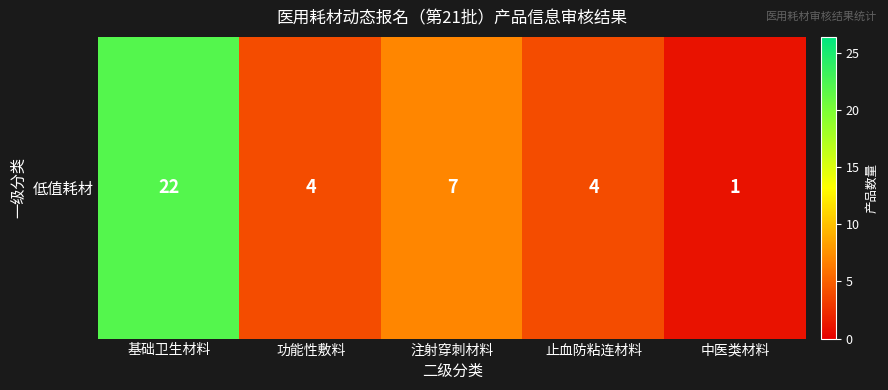

What is the difference between the second highest and minimum values?

6